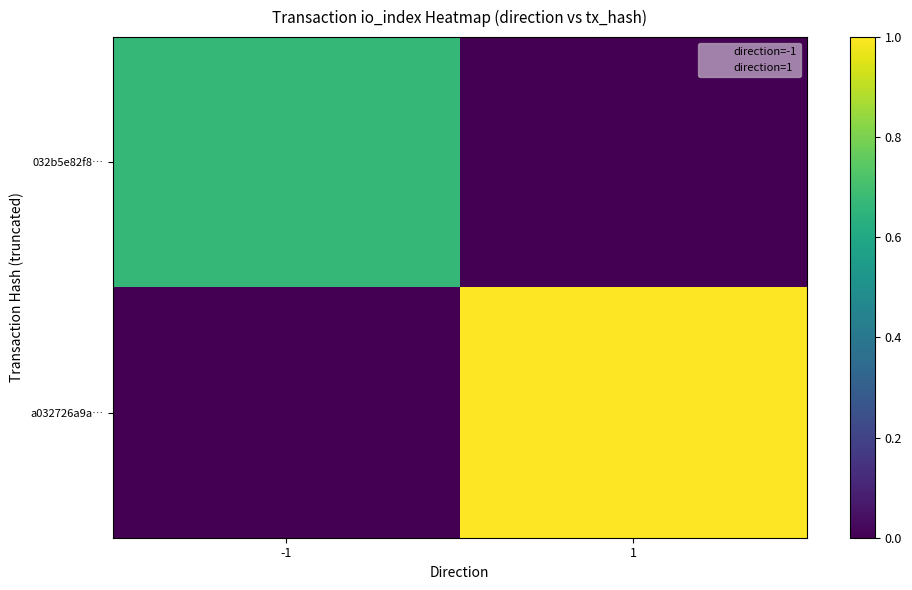

What is the greatest value displayed?

1.0